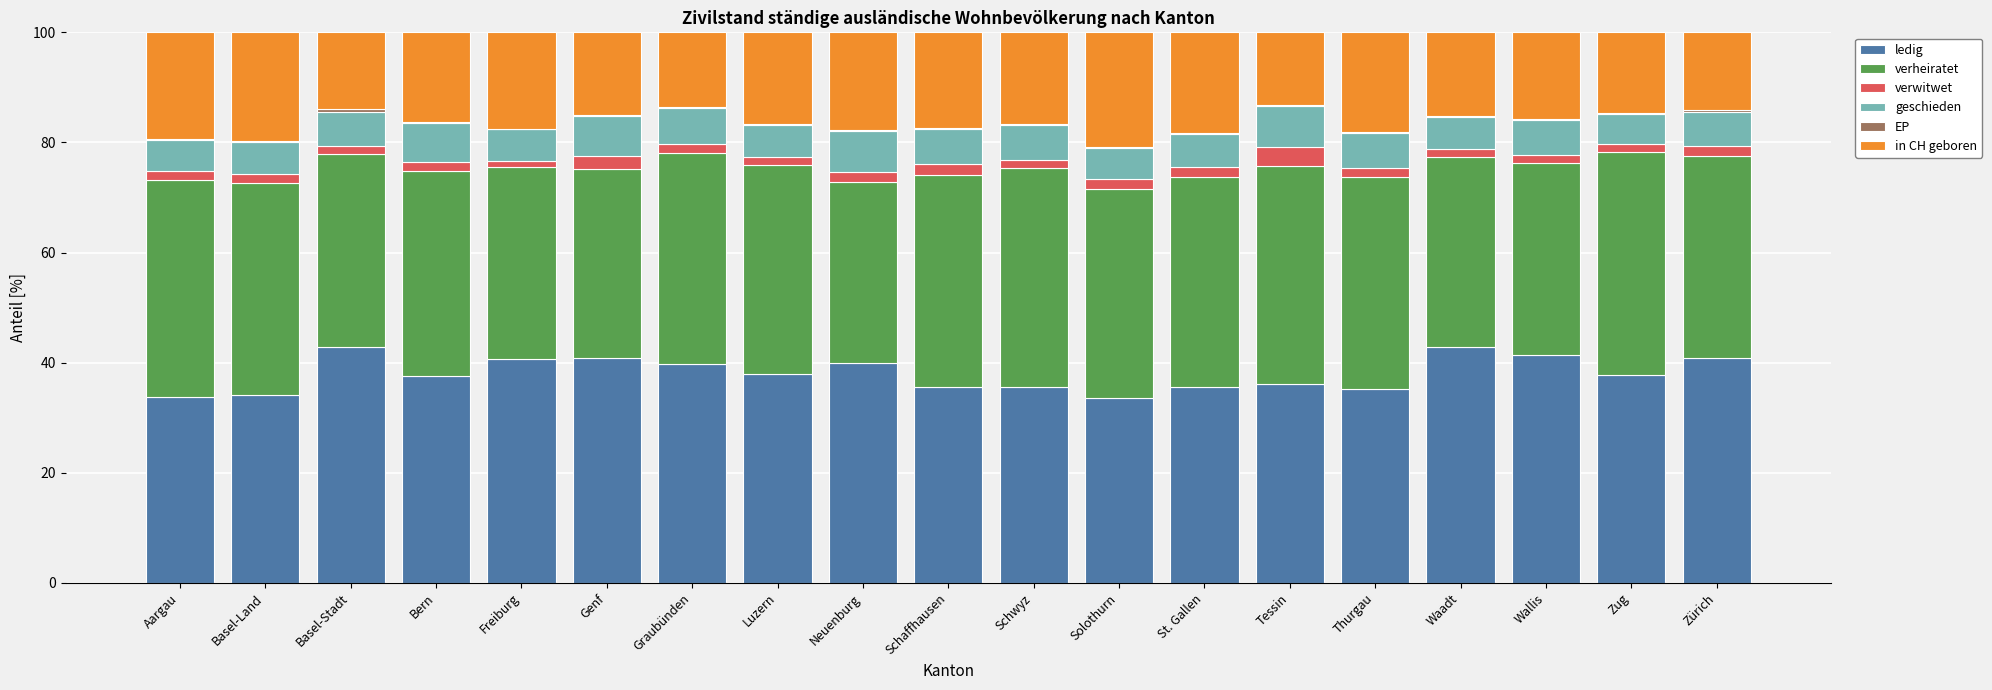

Are the bars grouped side by side (vs. stacked)?

No